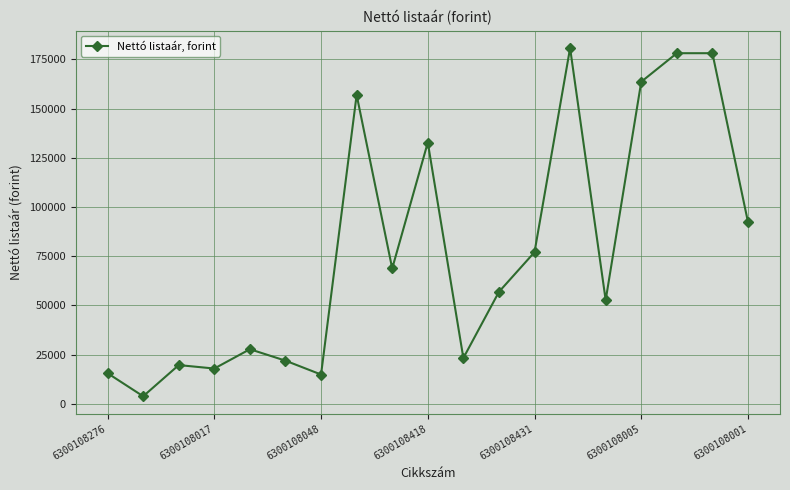

How many lines are shown in the chart?

1